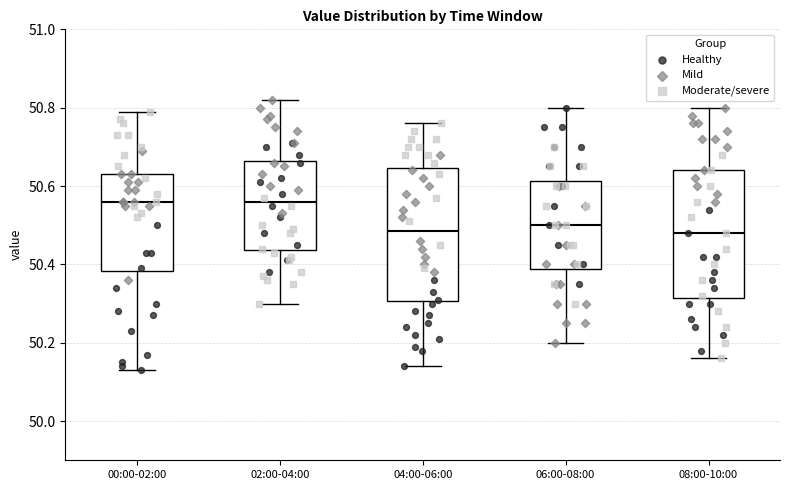

Reading left to right, transcribe this box plot: for each box, give where its median line is, the range the box spans, and where its two whiskers end, as read against the y-axis. The values are not printed on the chart, so give them approximately, as read against the axis.

00:00-02:00: median 50.56, box 50.38 to 50.64, whiskers 50.14 to 50.80
02:00-04:00: median 50.56, box 50.44 to 50.66, whiskers 50.30 to 50.82
04:00-06:00: median 50.48, box 50.30 to 50.64, whiskers 50.14 to 50.76
06:00-08:00: median 50.50, box 50.38 to 50.62, whiskers 50.20 to 50.80
08:00-10:00: median 50.48, box 50.32 to 50.64, whiskers 50.16 to 50.80